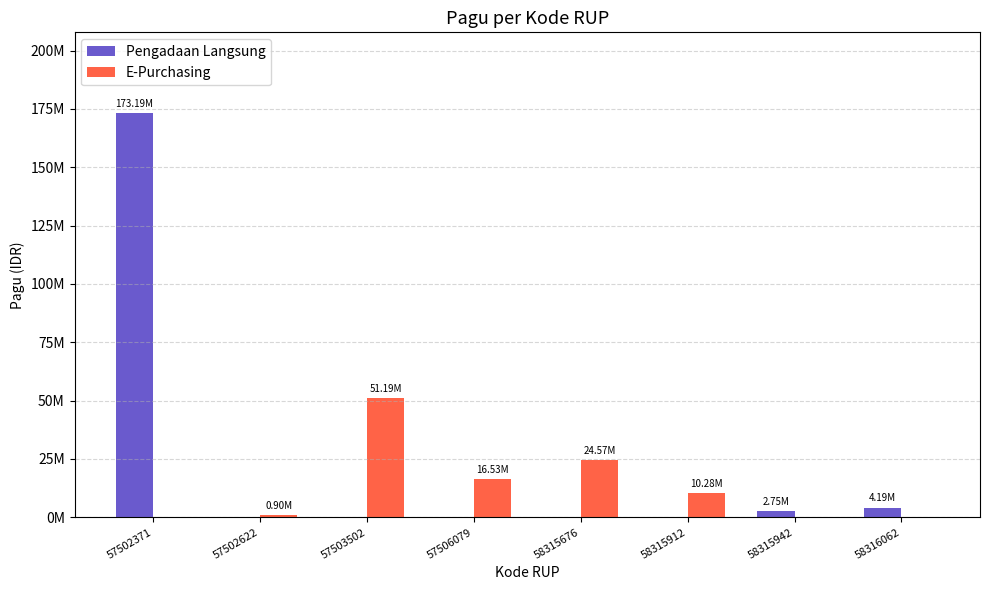

Rank the series by their average value, from lowest to highest.

E-Purchasing, Pengadaan Langsung